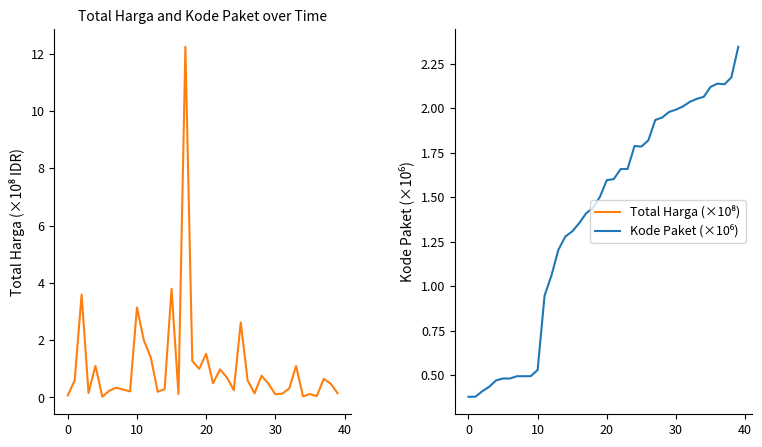

Where is Total Harga (×10⁸) nearest to the value 6?

15